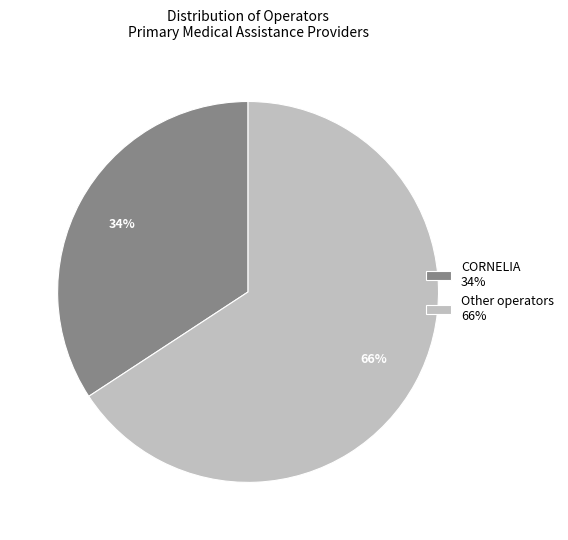

Which slice is the largest?

Other